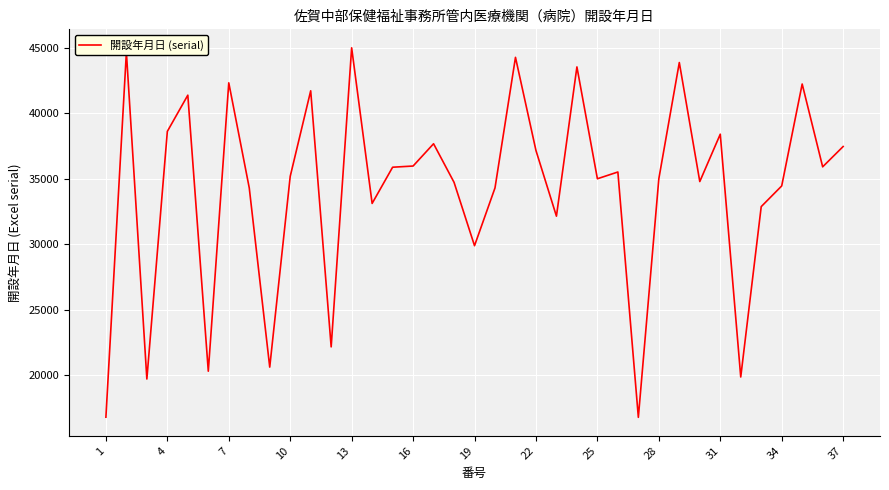

What is the smallest value displayed?

16761